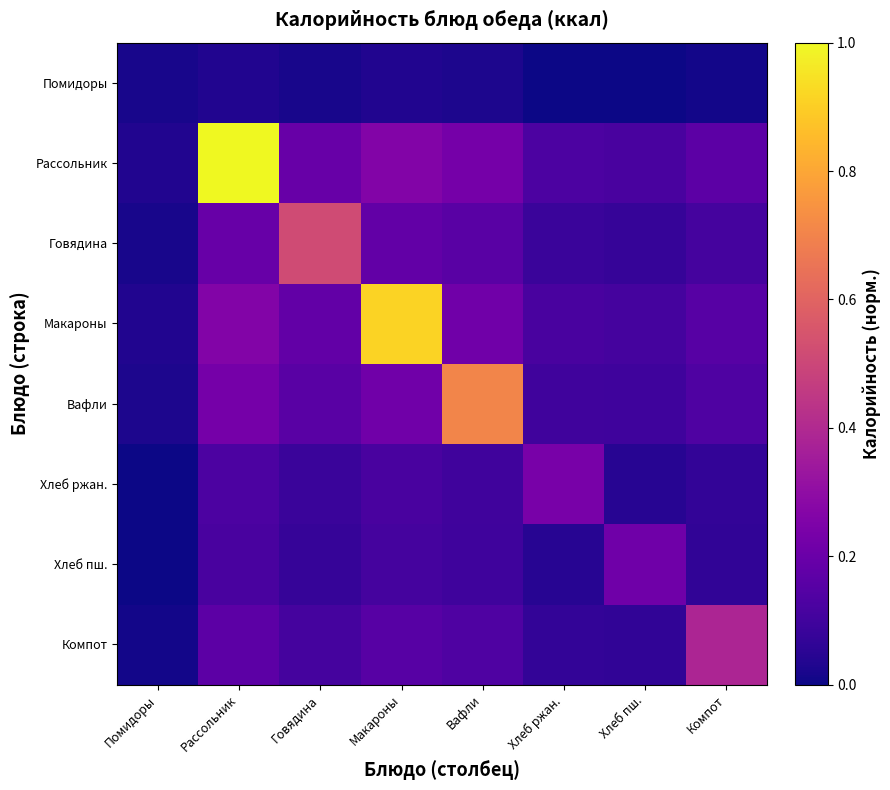

Which series changed the most between Помидоры and Рассольник?

Рассольник